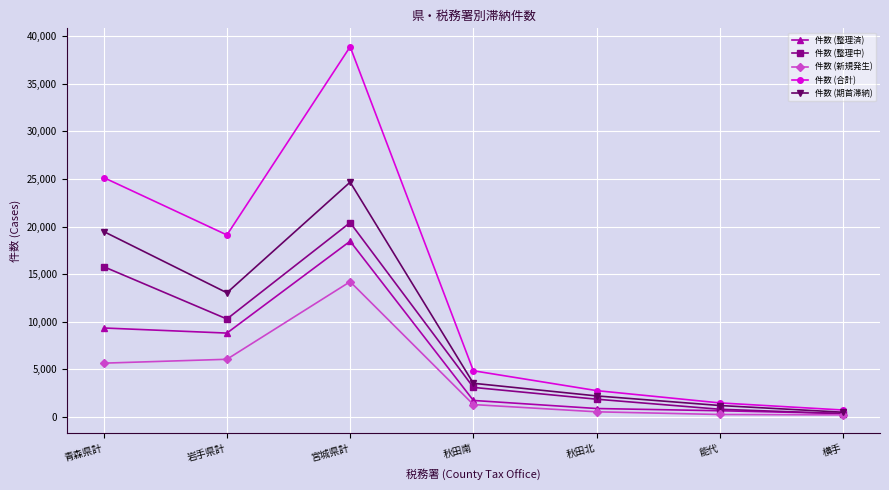

True or false: 件数 (期首滞納) has a value of 6177 at 宮城県計.

False